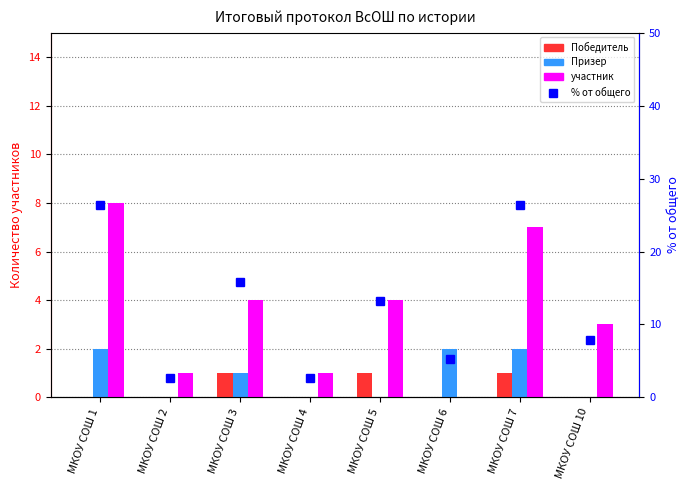

True or false: Победитель has a value of 0.0 at МКОУ СОШ 10.

True